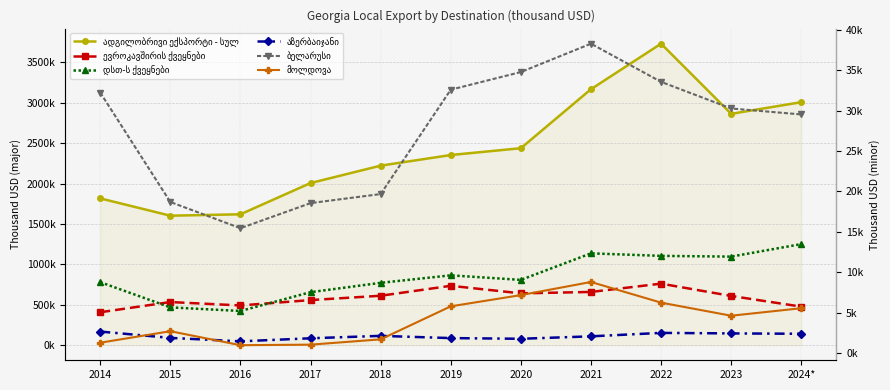

What is the difference between the maximum and minimum values in the მოლდოვა series?

7828.9